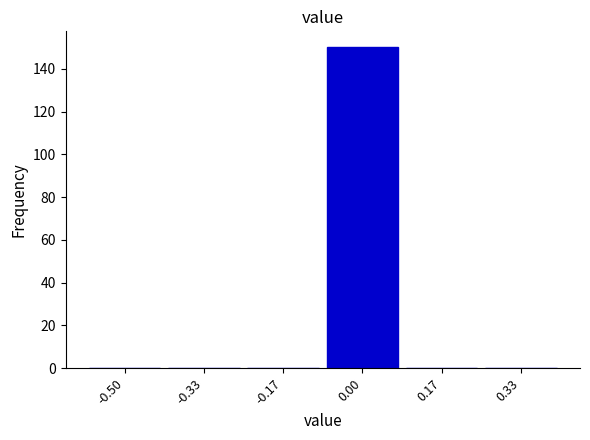

Reading right to left, extract all data points from this chart.

0.33=0	0.17=0	0.00=150	-0.17=0	-0.33=0	-0.50=0